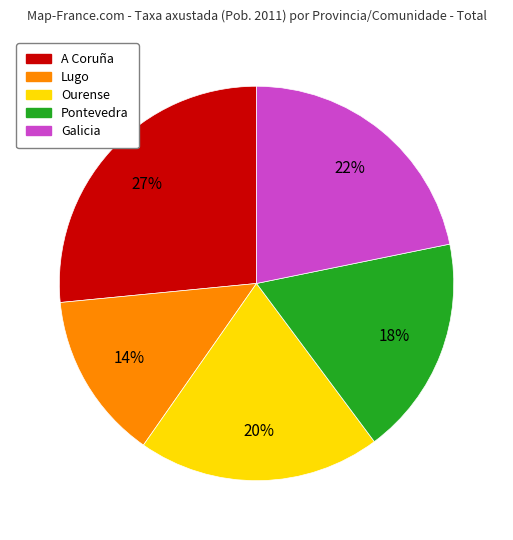

Is it true that Galicia is 15% of the pie?

False